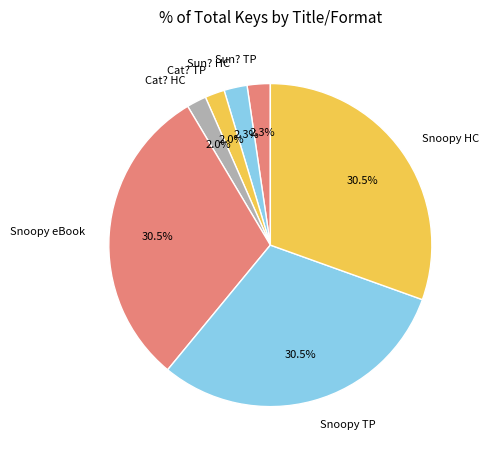

Does Snoopy HC account for over 50% of the chart?

No